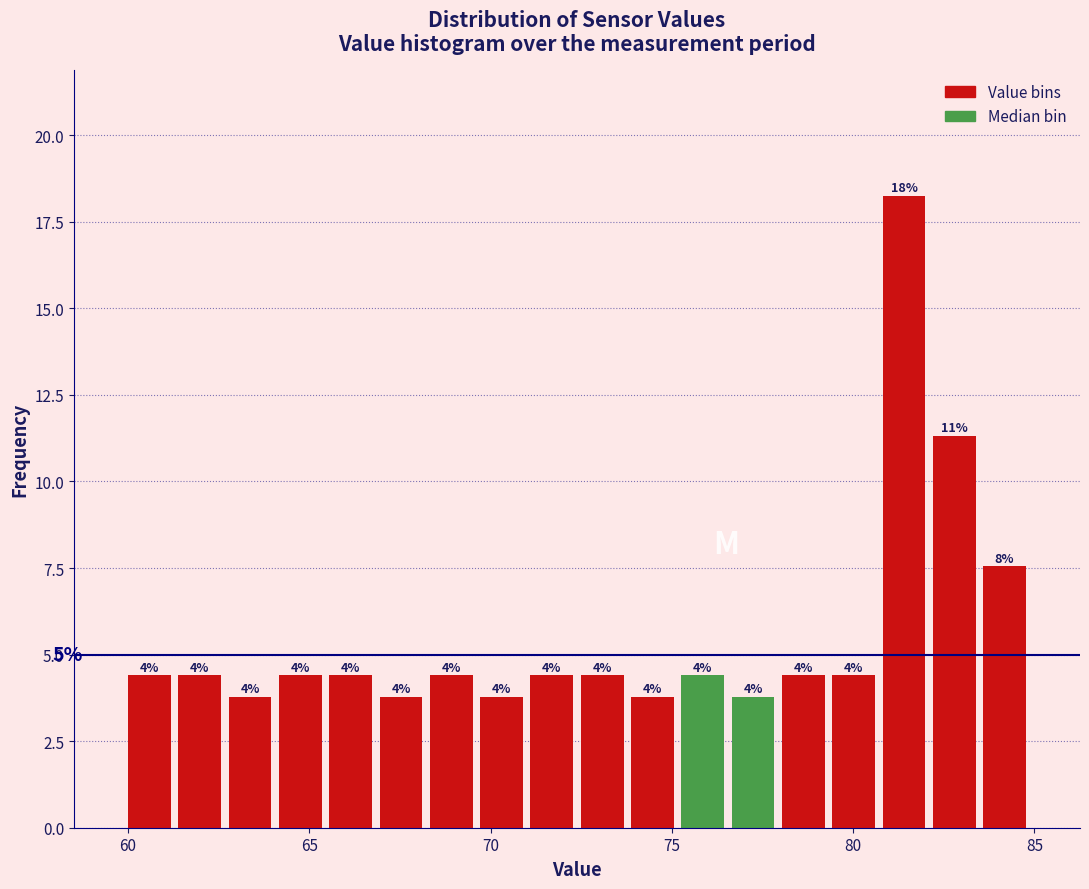

Around what value on the x-axis is the tallest bar? Give the approximate position of its centre, as read against the axis.

81.5